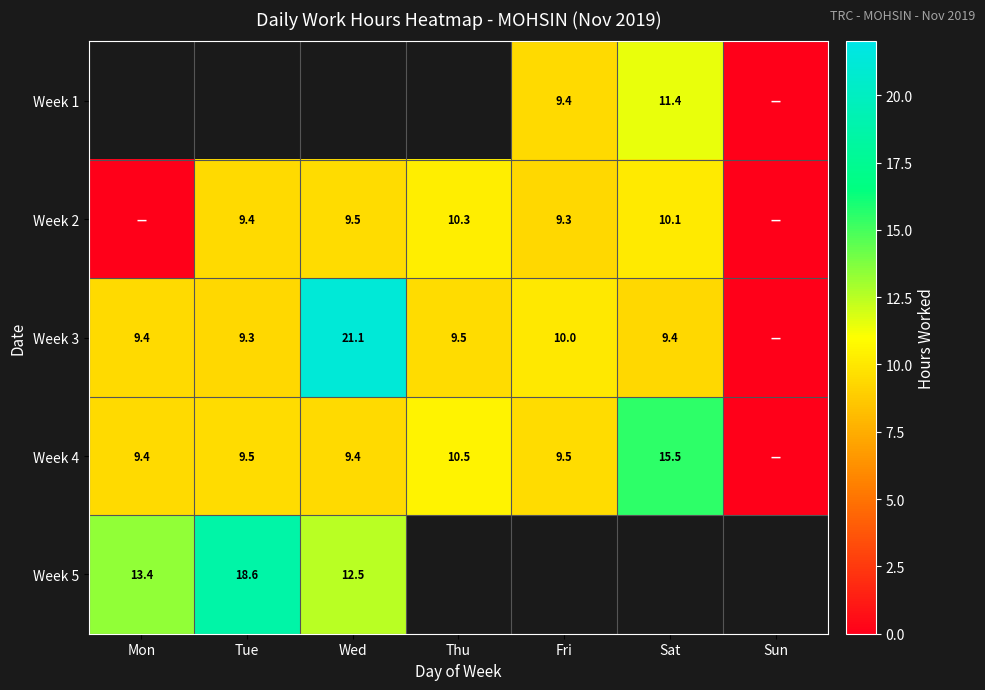

The value of Week 5 at Tue is 4.2. True or false?

False